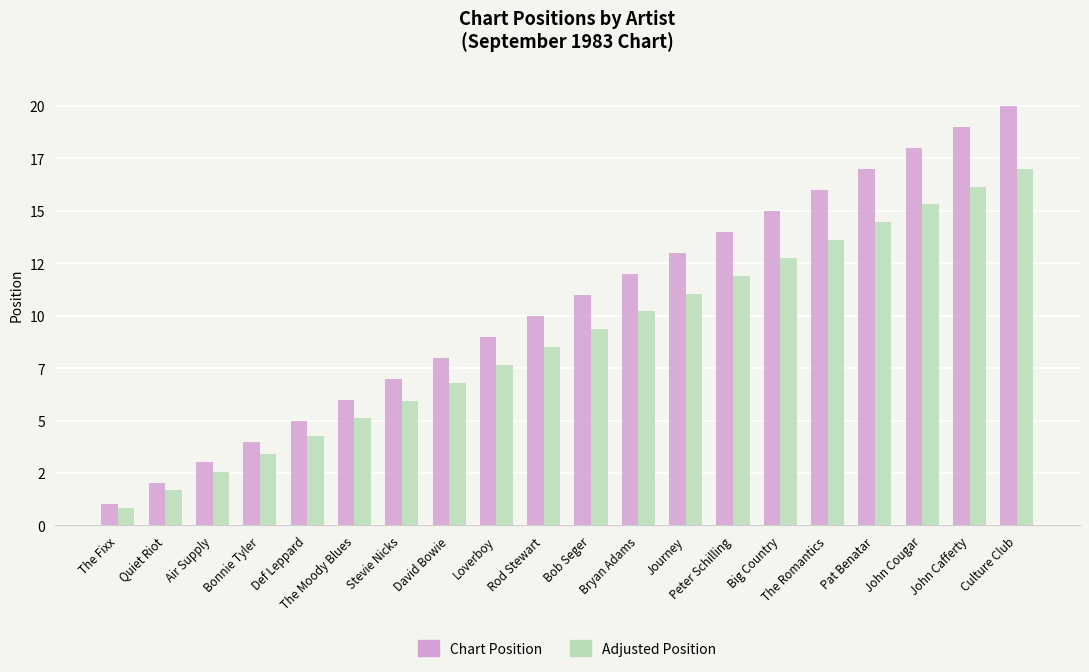

Is it true that Chart Position equals 1.0 at The Fixx?

True